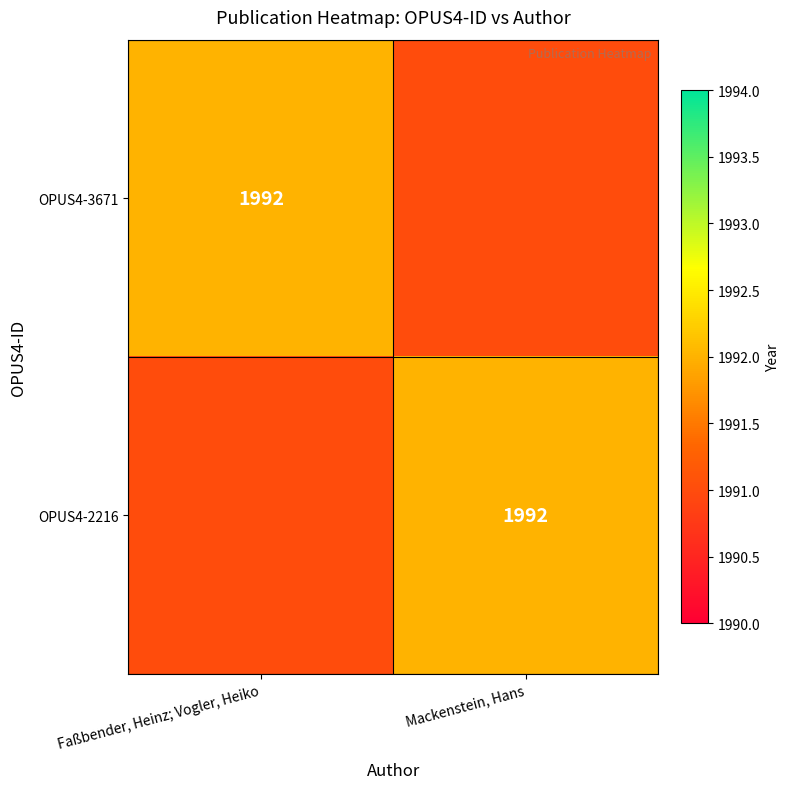

What is the smallest value displayed?

1991